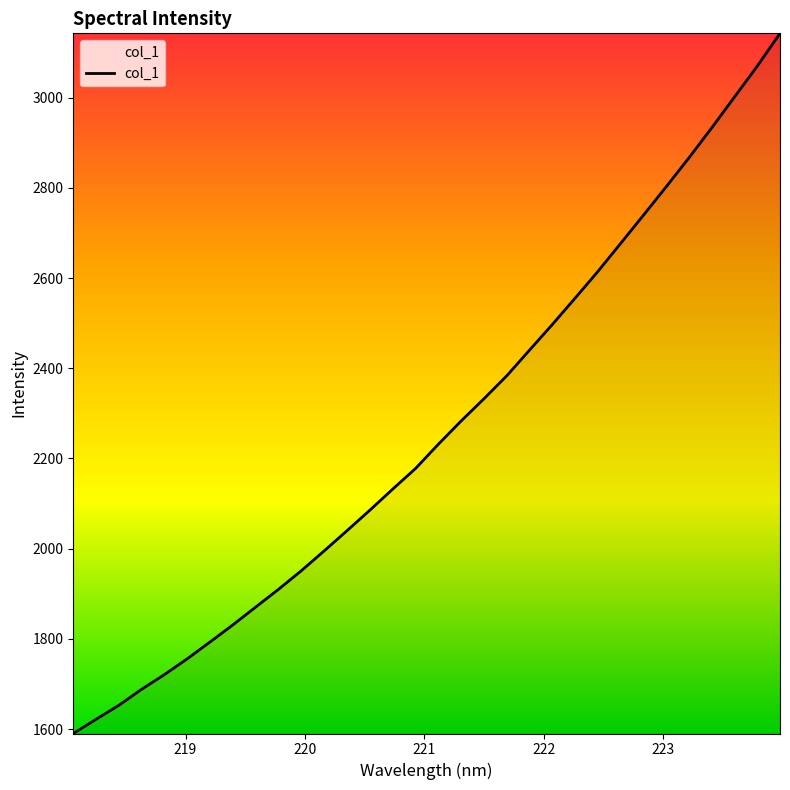

What is the greatest value displayed?

3142.3